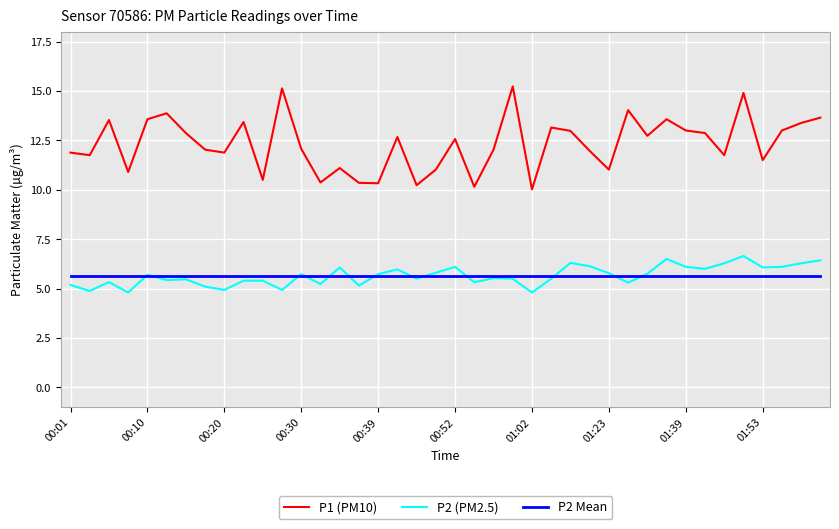

True or false: P2 Mean and P1 (PM10) cross at least once.

False